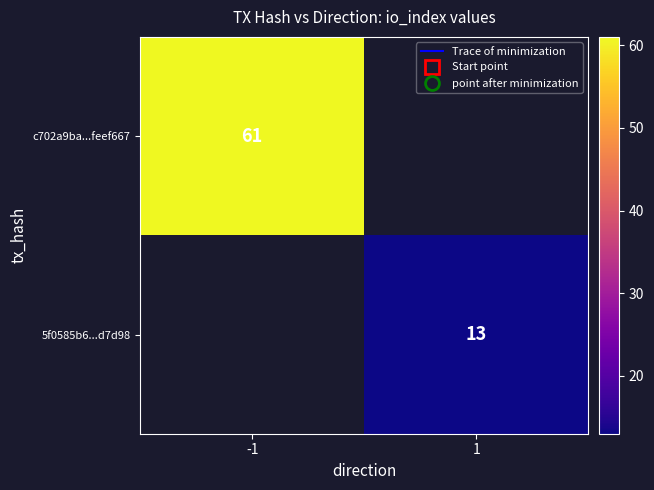

Is it true that c702a9ba...feef667 equals 106.9 at -1?

False